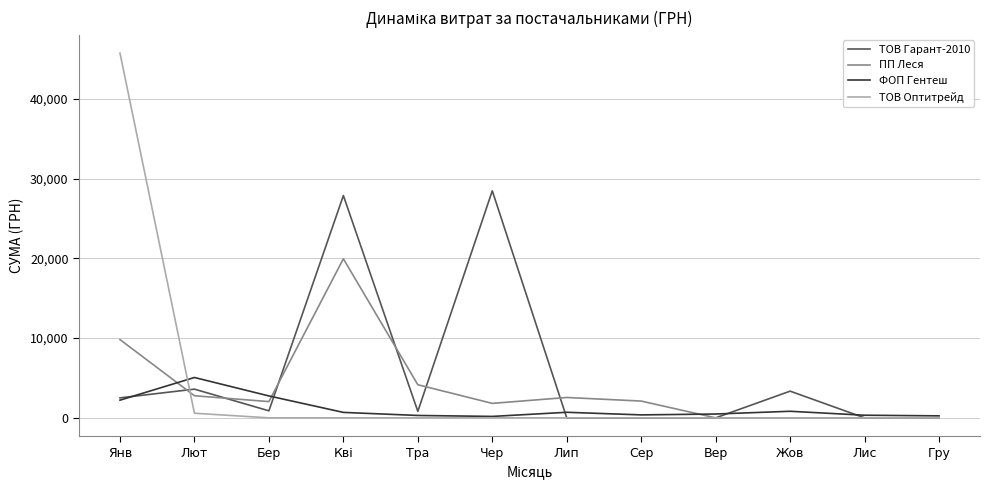

At which category does the chart reach its peak across all series?

Янв